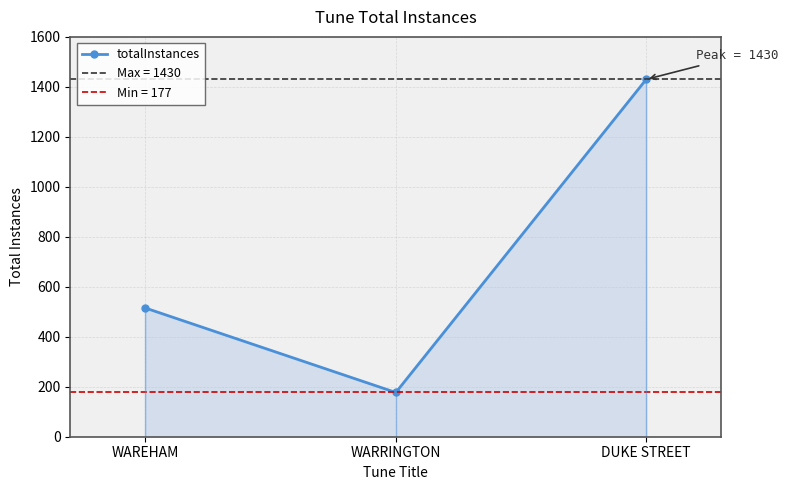

Where does the data first go above 515?

DUKE STREET